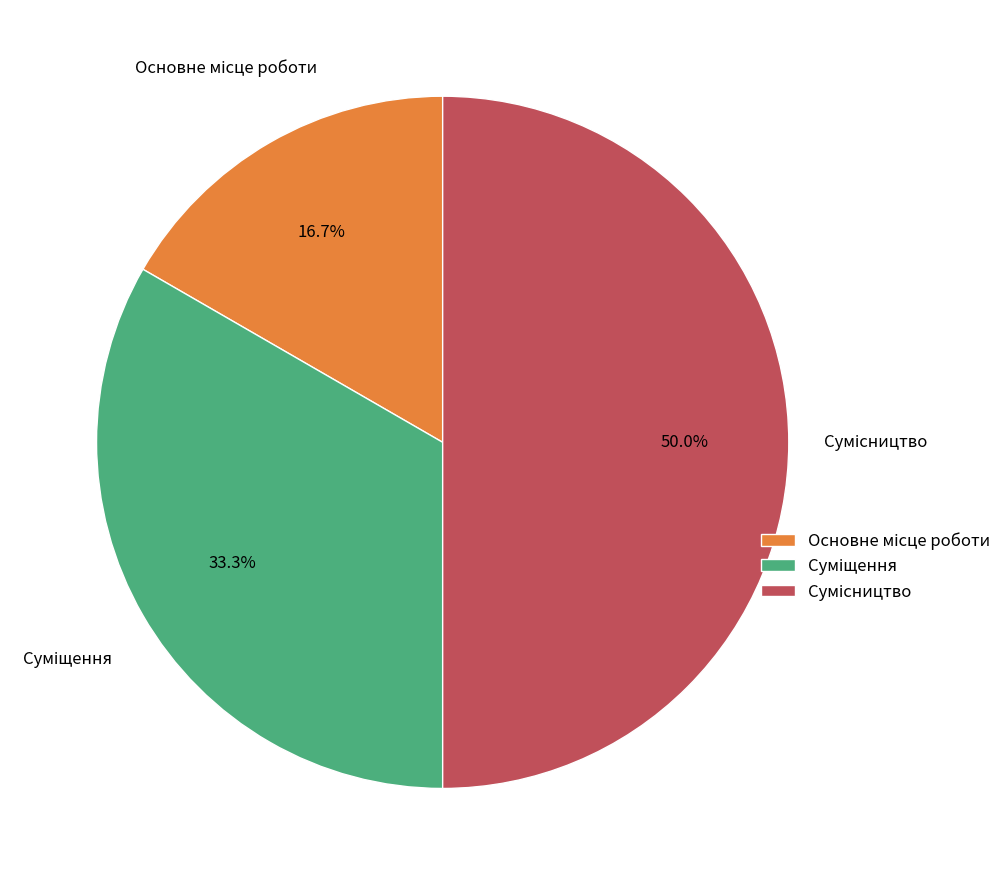

To the nearest percent, what is the difference between the Суміщення and Сумісництво slice percentages?

17%